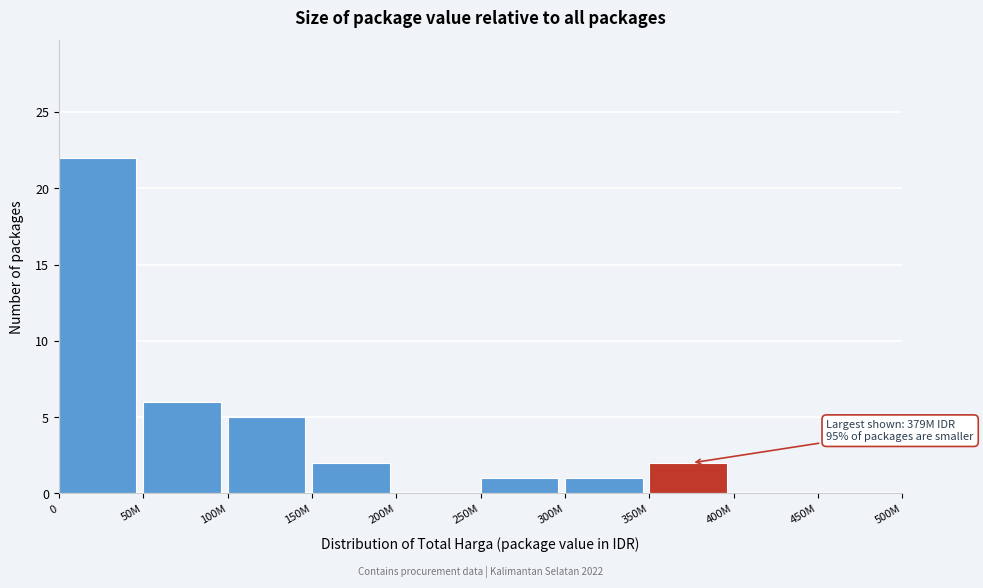

Reading right to left, what are all the values shown in this chart?

450M=0	400M=0	350M=2	300M=1	250M=1	200M=0	150M=2	100M=5	50M=6	0=22